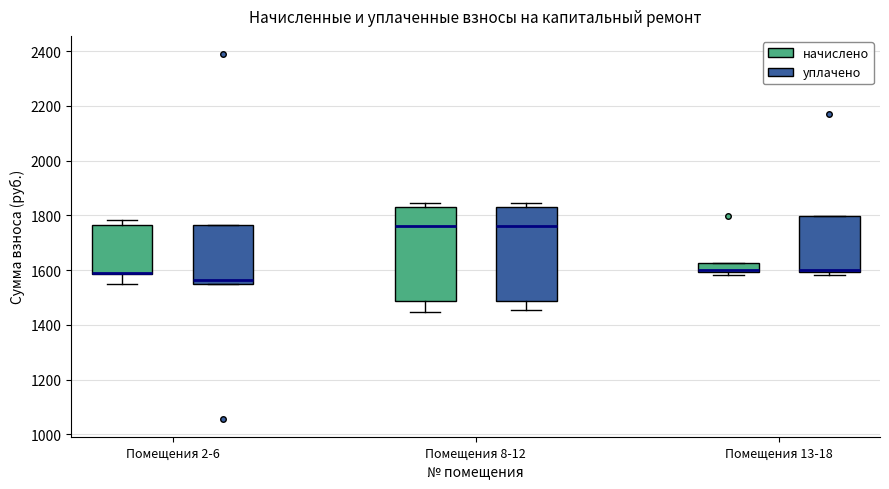

Reading left to right, read every box against the y-axis: the position of its median line, the range the box covers, and the ends of its whiskers. The values are not printed on the chart, so give them approximately, as read against the axis.

Помещения 2-6 (начислено): median 1600 (drawn on the box's lower edge), box 1580 to 1760, whiskers 1560 to 1780
Помещения 2-6 (уплачено): median 1560 (just above the box's lower edge), box 1560 to 1760, whiskers 1560 to 1760
Помещения 8-12 (начислено): median 1760, box 1480 to 1820, whiskers 1440 to 1840
Помещения 8-12 (уплачено): median 1760, box 1480 to 1820, whiskers 1460 to 1840
Помещения 13-18 (начислено): median 1600 (just above the box's lower edge), box 1600 to 1620, whiskers 1580 to 1620
Помещения 13-18 (уплачено): median 1600 (just above the box's lower edge), box 1600 to 1800, whiskers 1580 to 1800